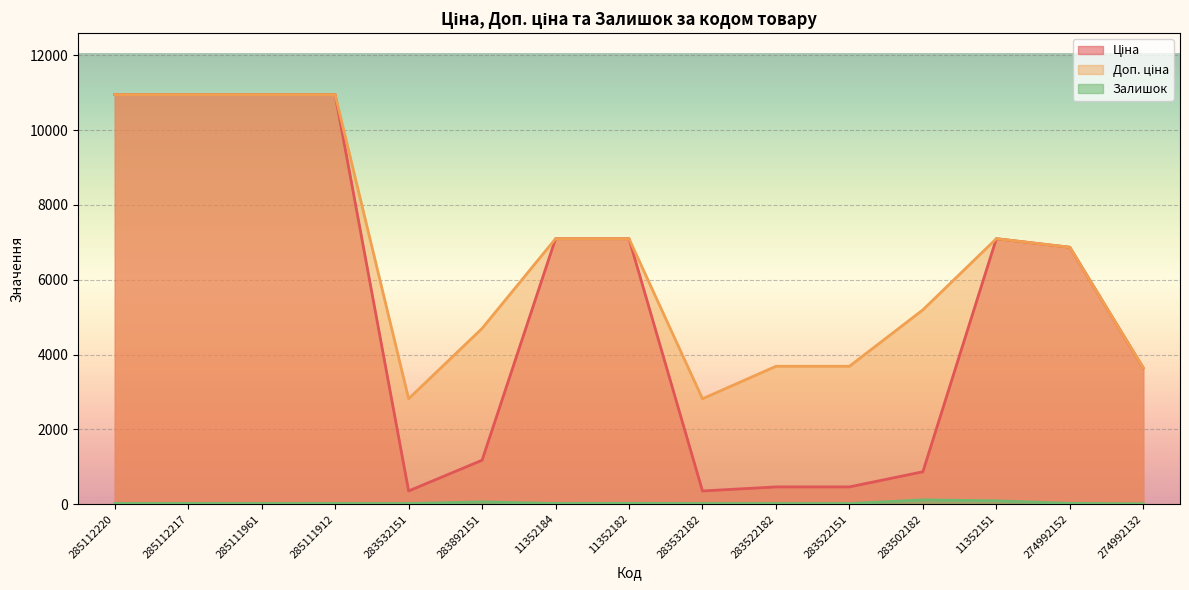

Is it true that Залишок equals 29.7 at 274992152?

False